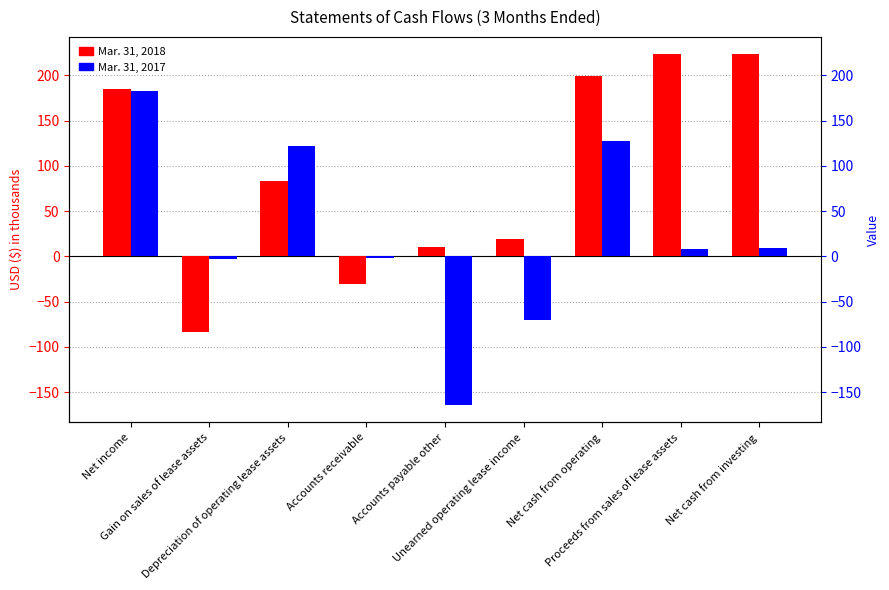

At Gain on sales of lease assets, list the series in order from smallest to largest.

Mar. 31, 2018, Mar. 31, 2017